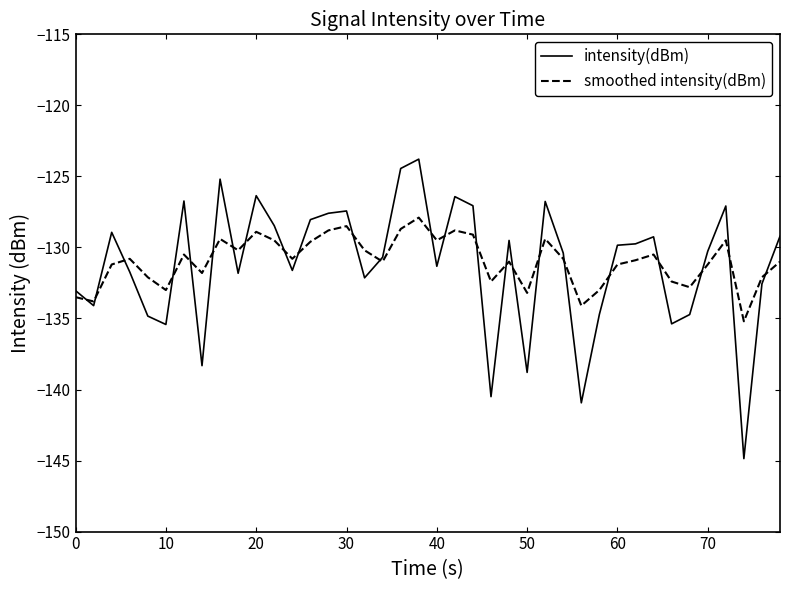

What is the greatest value displayed?

-123.8